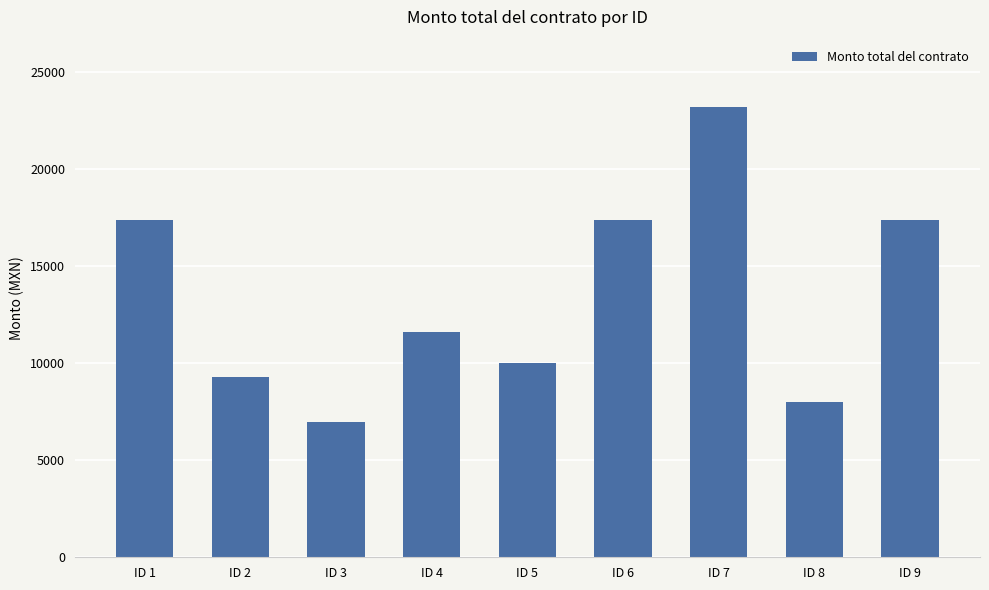

What is the change in value from ID 3 to ID 4?

+4640